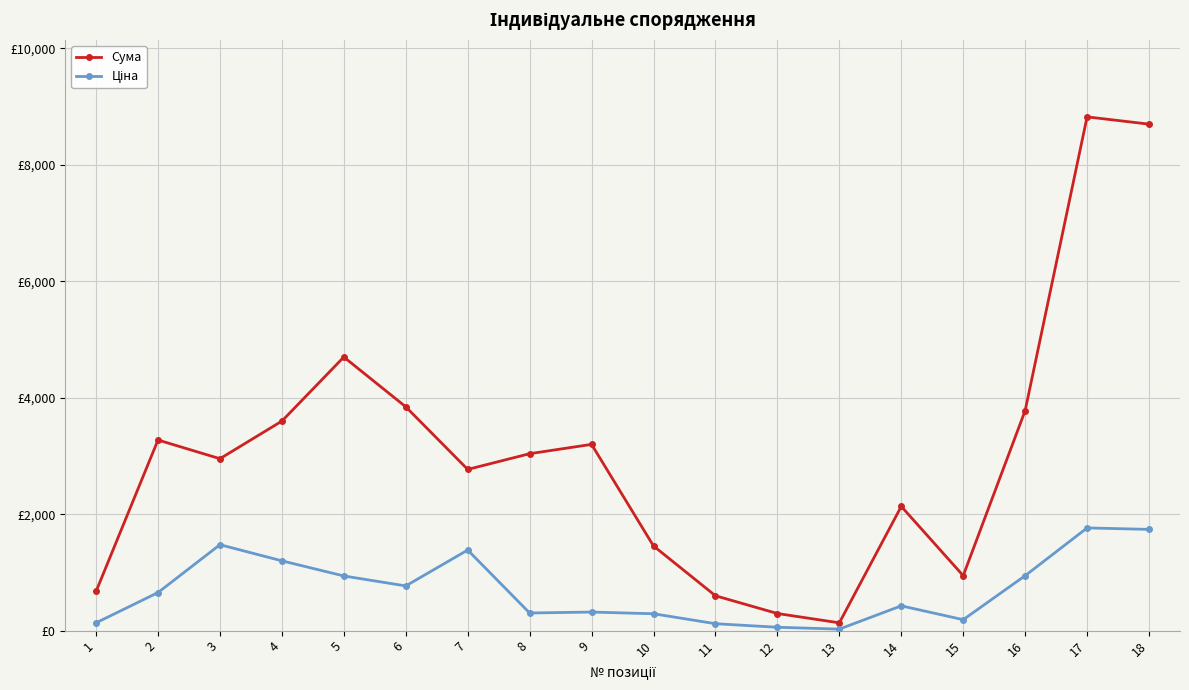

What is the highest value of the Сума series?

8825